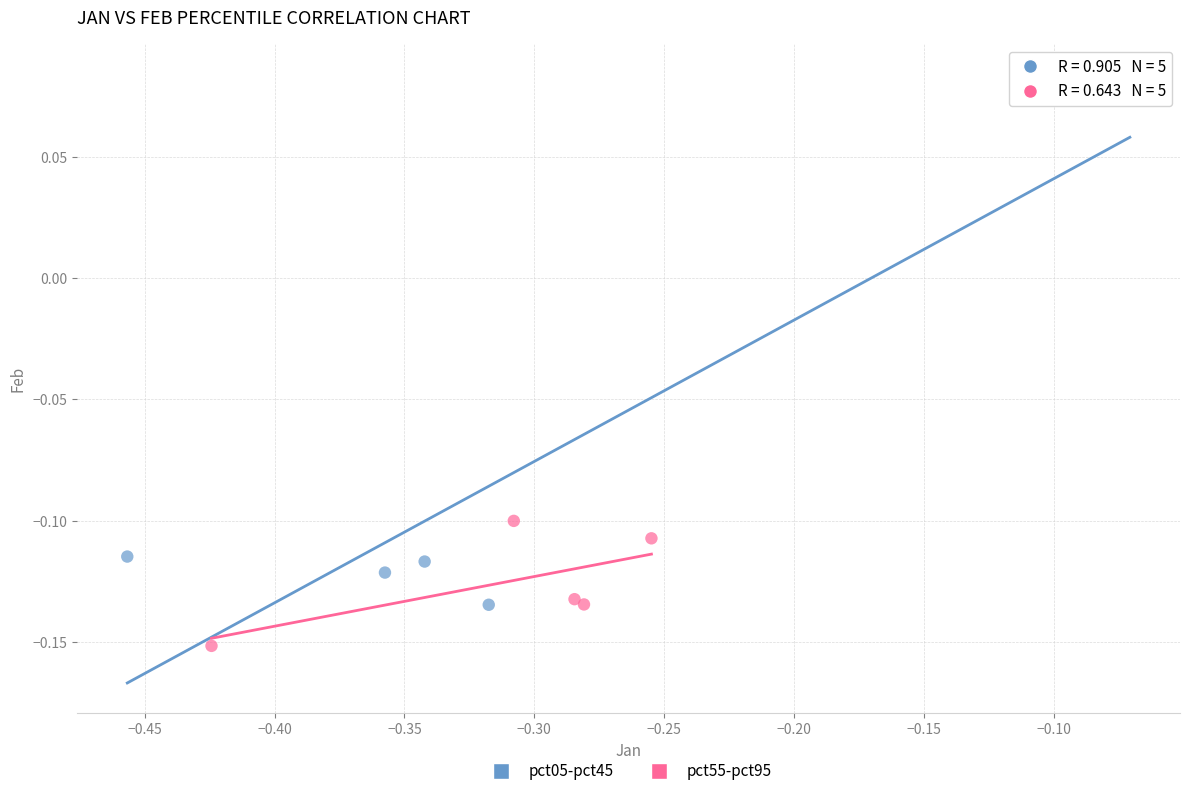

Which series has the largest Y range (max minus min)?

pct05-pct45